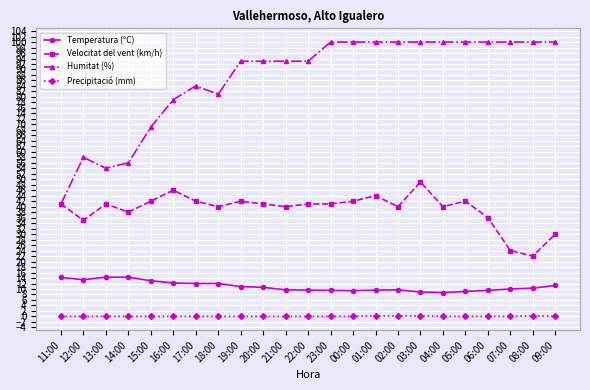

At which category is the sum across all series the highest?

03:00